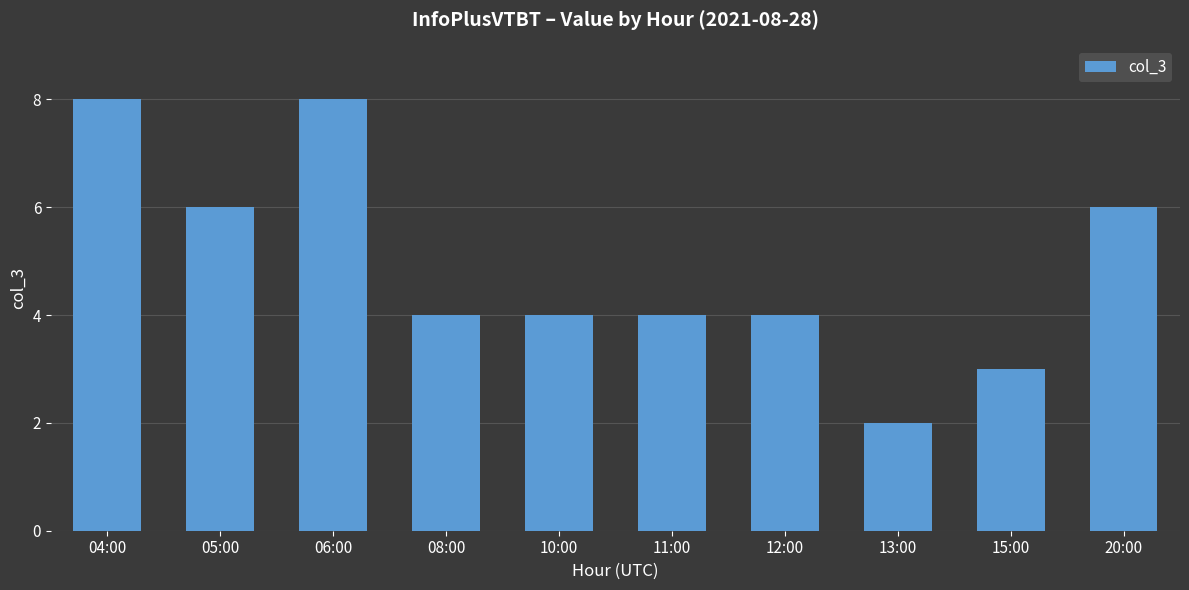

Are the bars horizontal?

No